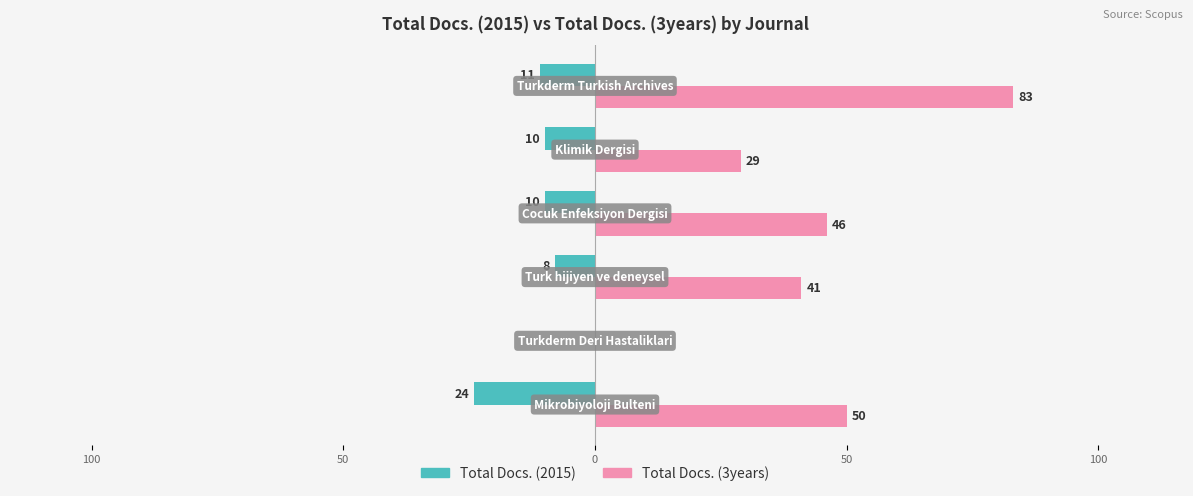

What are all the series names shown in the legend?

Total Docs. (2015), Total Docs. (3years)